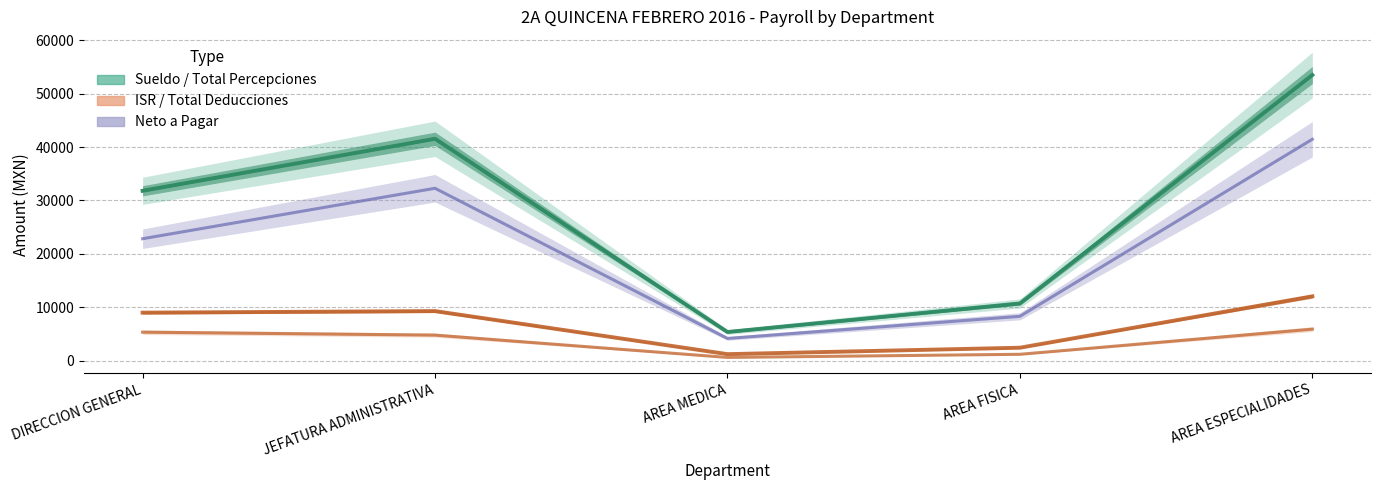

What is the maximum value shown in the chart?

53500.0